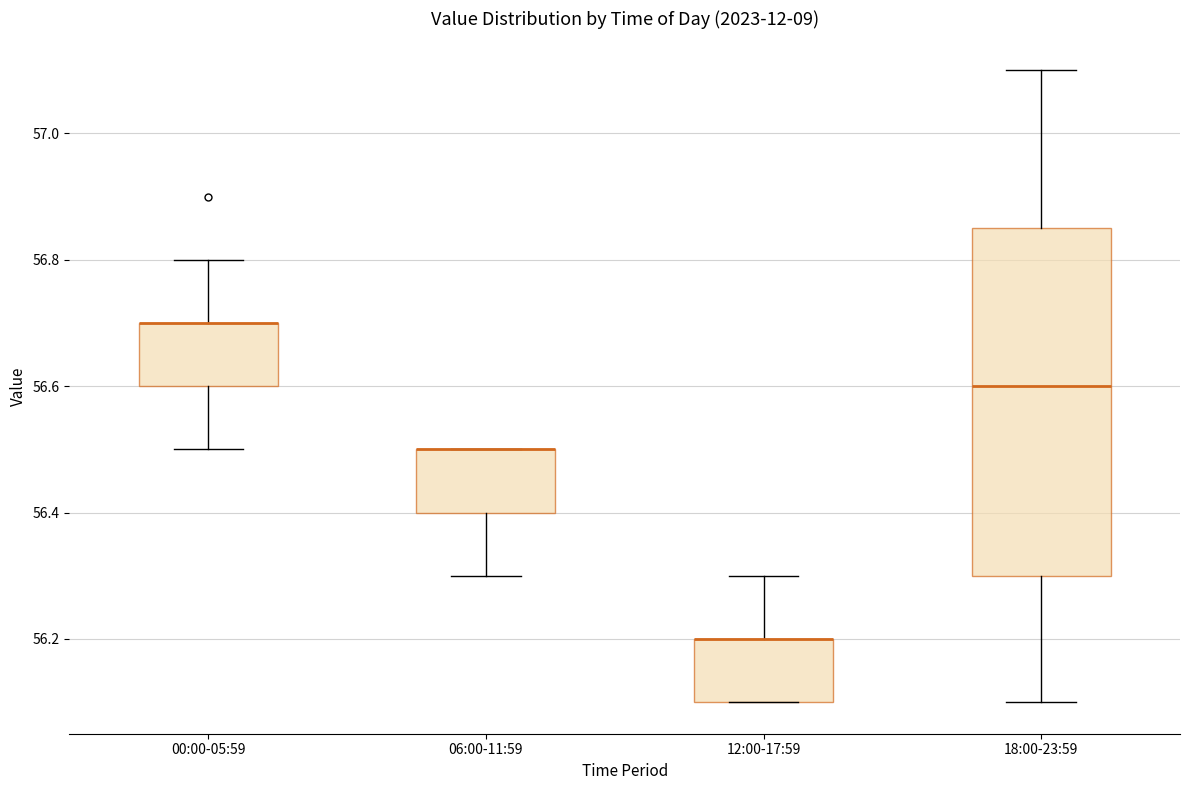

Which box is the tallest, from its lower edge to its upper edge?

18:00-23:59